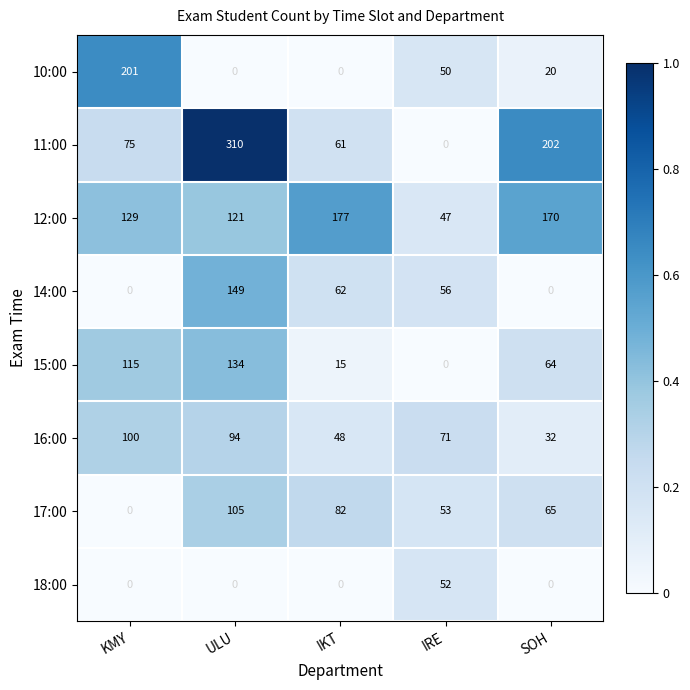

The value of 17:00 at KMY is 43. True or false?

False